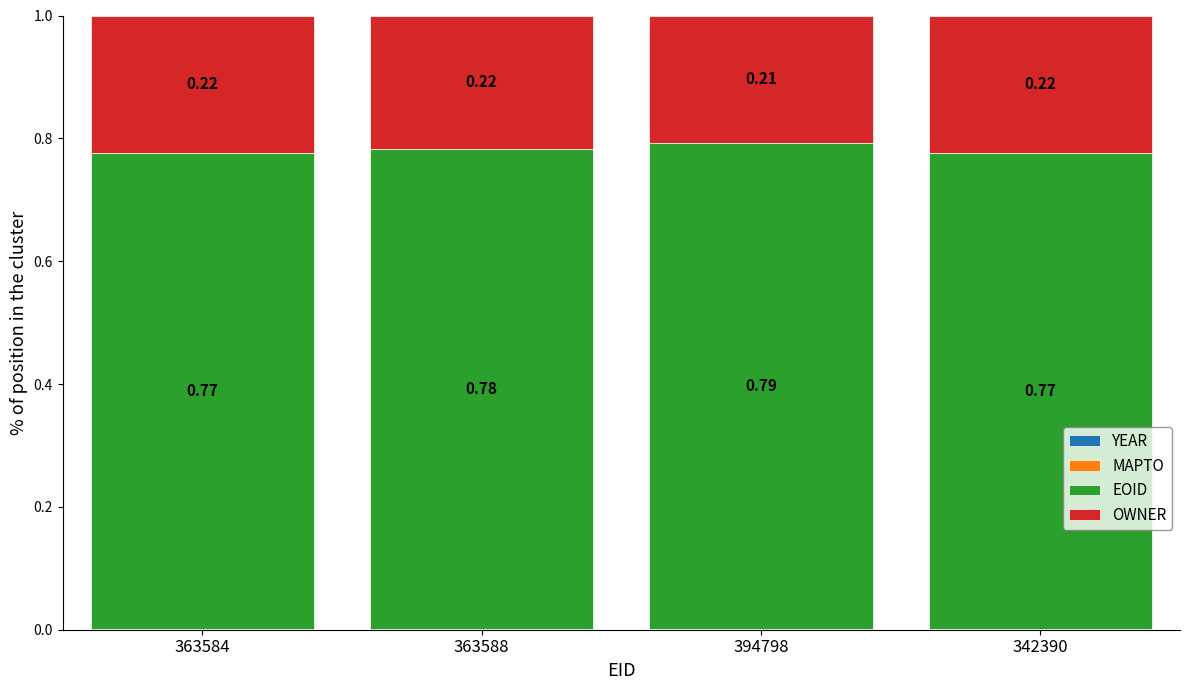

What is the total value across all series at 394798?

1.0